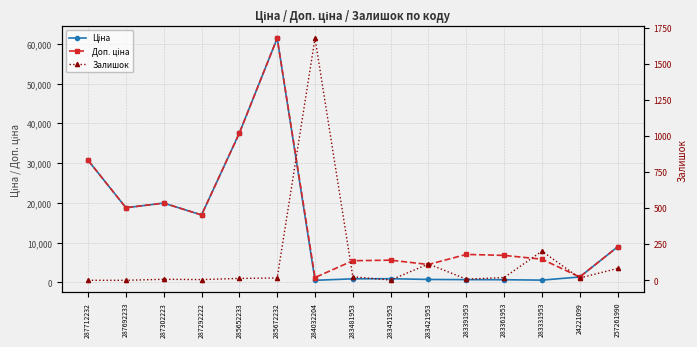

The value of Доп. ціна at 287692233 is 13111.2. True or false?

False